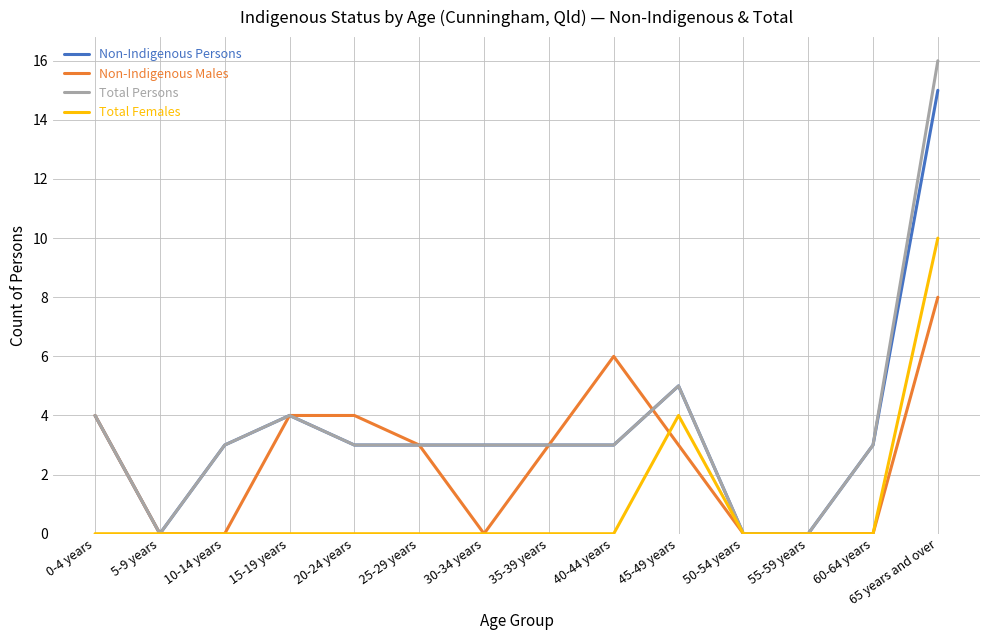

What position from the left is 35-39 years?

8